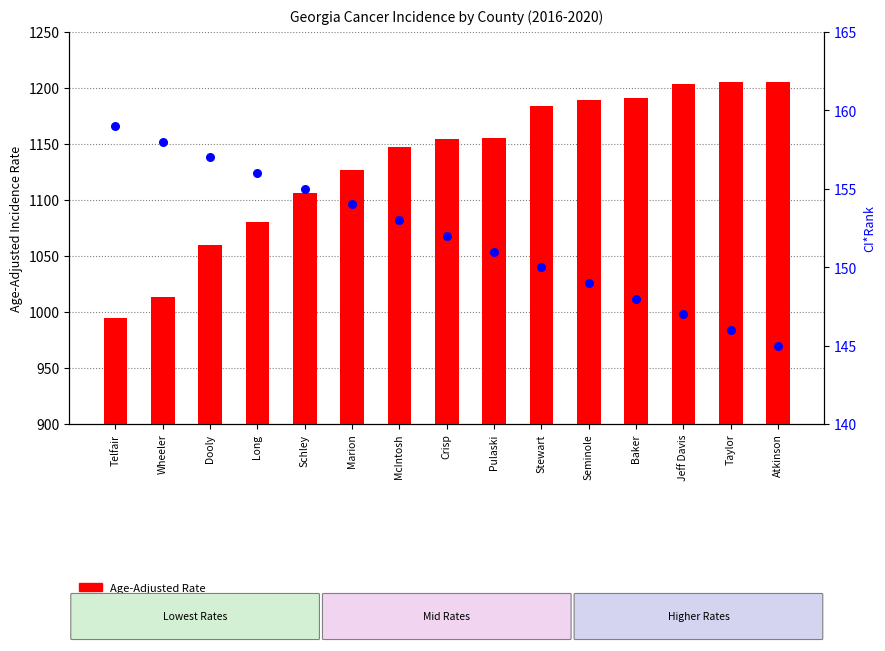

Which series contains the lowest Y value?

CI*Rank